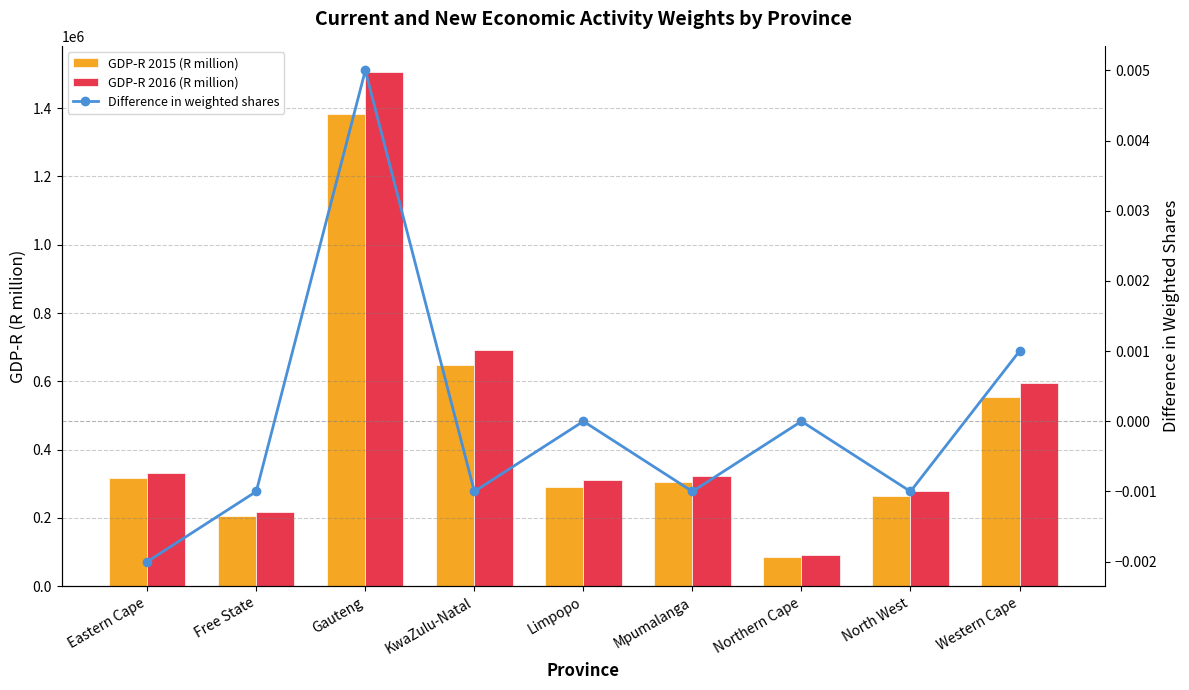

Reading right to left, list all the values displayed in this chart.

GDP-R 2015 (R million): Western Cape=552731.5	North West=264616.3	Northern Cape=85282.1	Mpumalanga=305015.6	Limpopo=289940.3	KwaZulu-Natal=649124.4	Gauteng=1382096.5	Free State=205350.2	Eastern Cape=315603.3
GDP-R 2016 (R million): Western Cape=596042.9	North West=279733.3	Northern Cape=90883.2	Mpumalanga=323722.1	Limpopo=311685.9	KwaZulu-Natal=692221.8	Gauteng=1507082.4	Free State=217849.1	Eastern Cape=331093.5
Difference in weighted shares: Western Cape=0.0	North West=-0.0	Northern Cape=0.0	Mpumalanga=-0.0	Limpopo=0.0	KwaZulu-Natal=-0.0	Gauteng=0.0	Free State=-0.0	Eastern Cape=-0.0